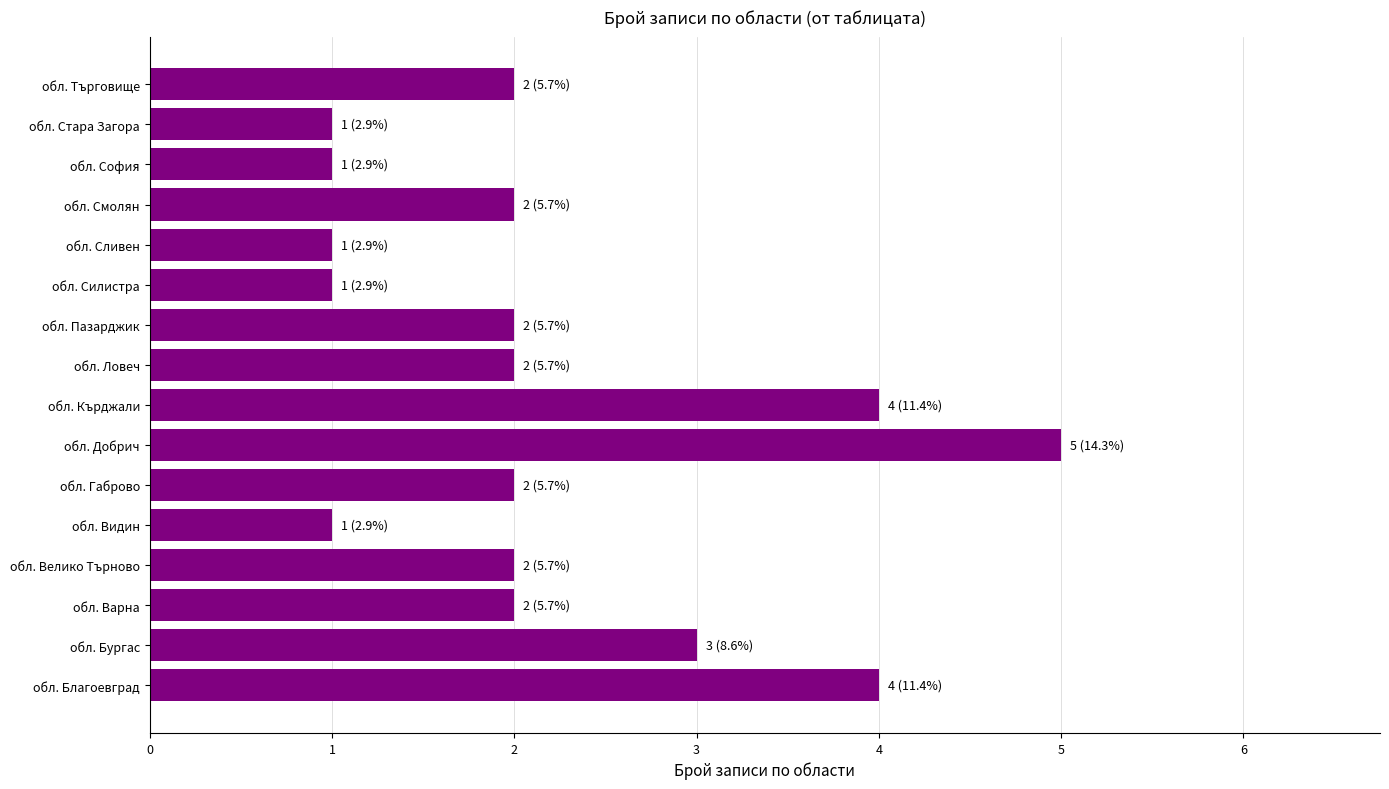

What is the average value?

2